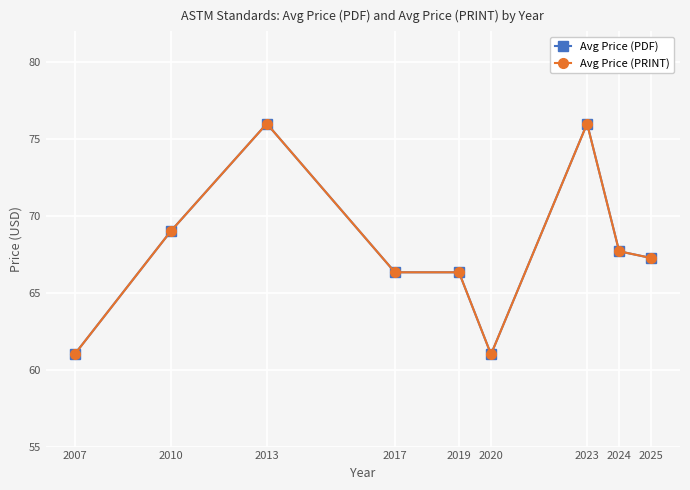

Is this an area chart (filled region under the line)?

No